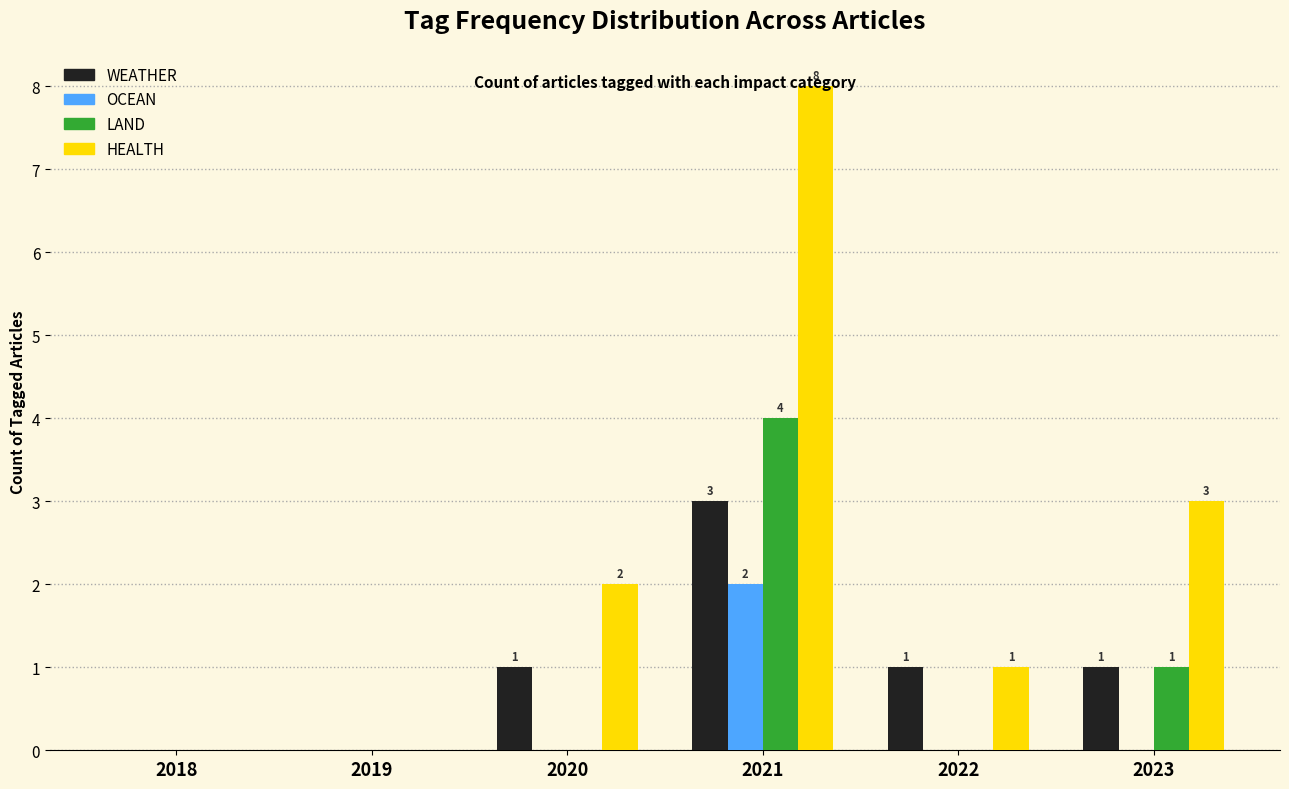

Which series has the largest total across all categories?

HEALTH